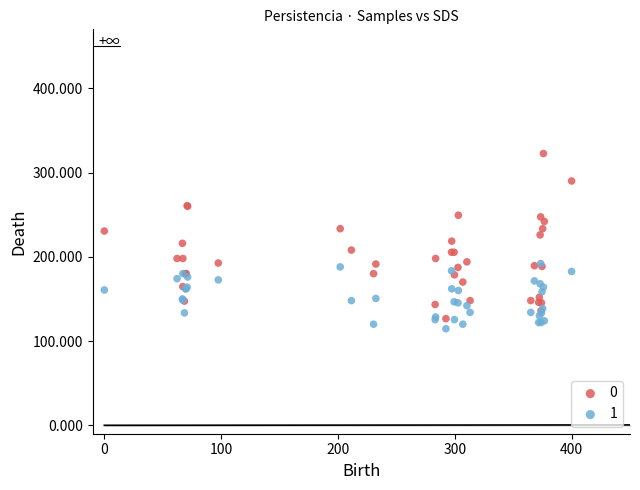

What are all the series names shown in the legend?

0, 1